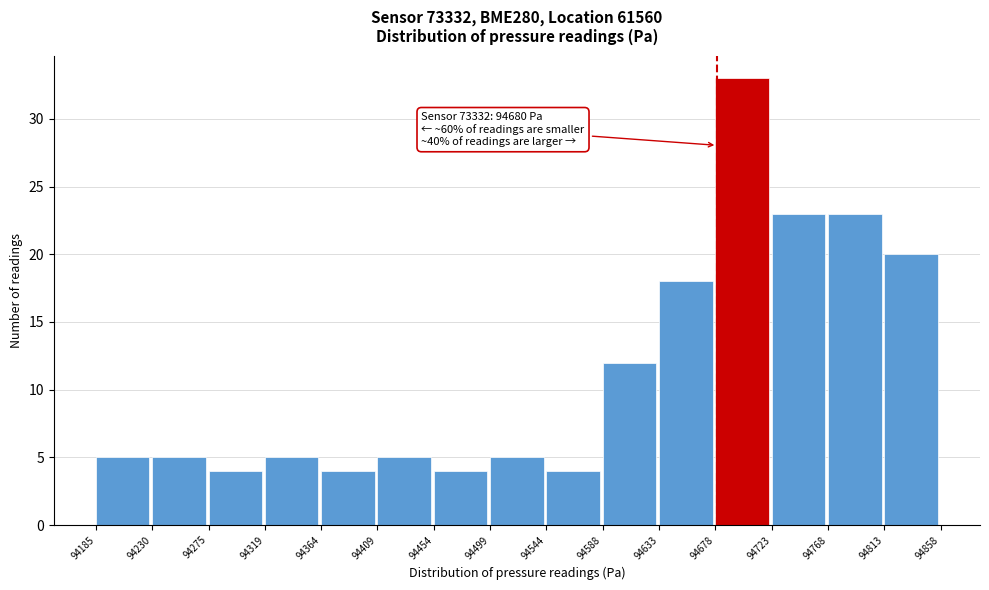

Which range on the x-axis has the tallest bar?

94678 to 94723